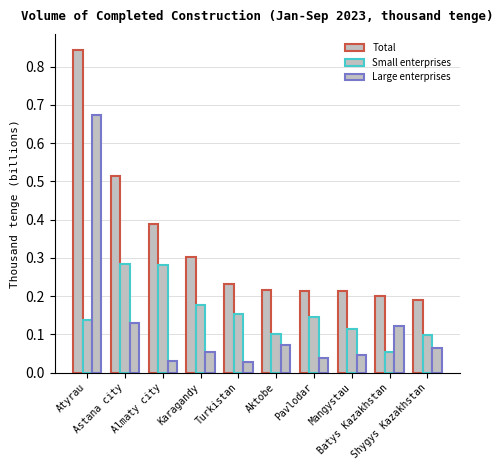

How many data points does each series have?

10